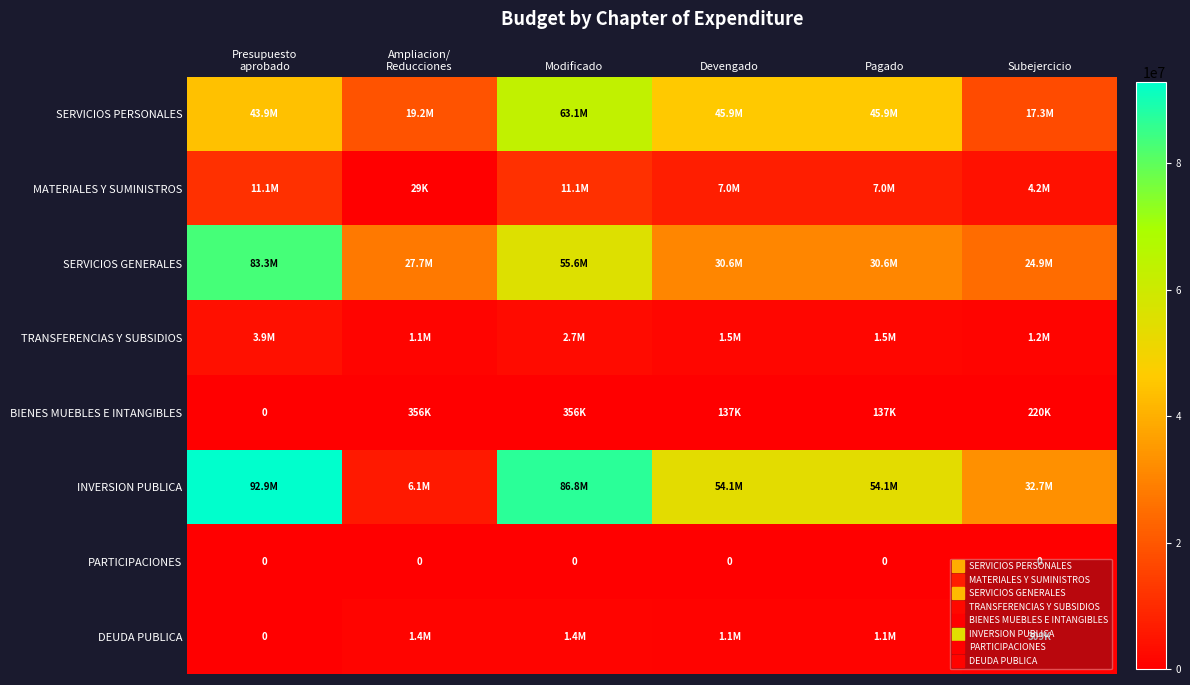

At how many categories does at least one series exceed 76832778?

2